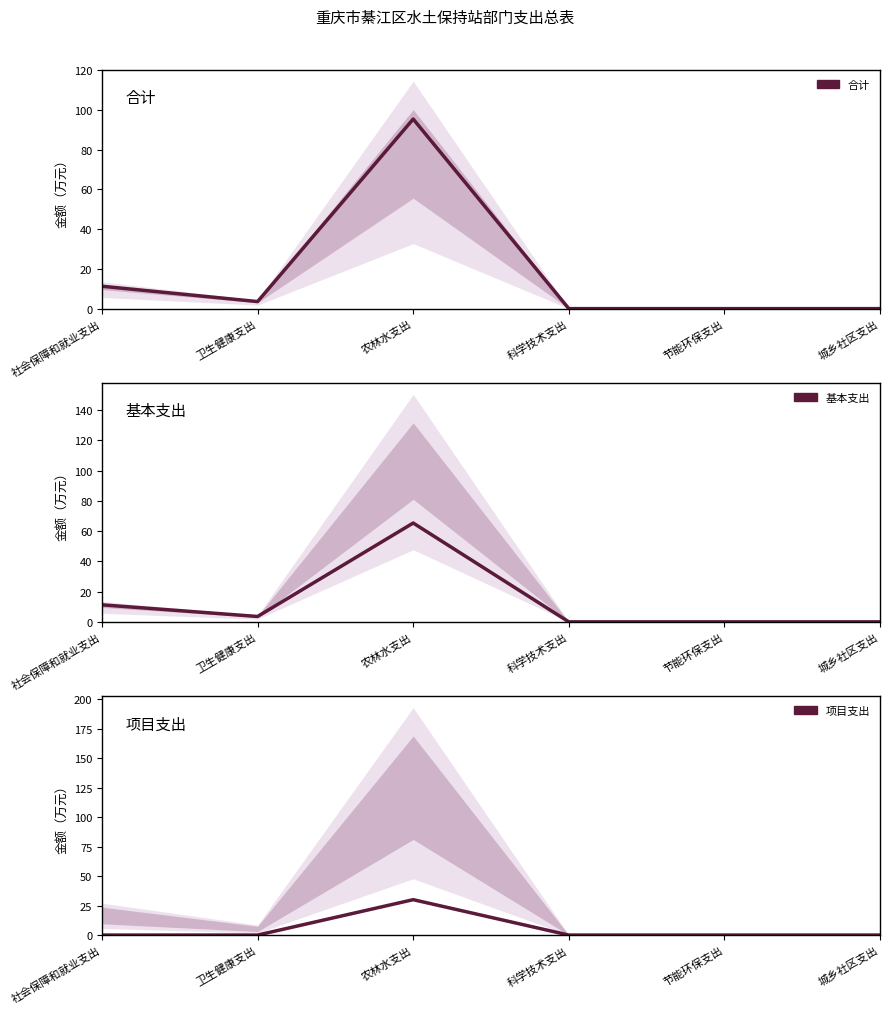

How many series are shown in this chart?

3